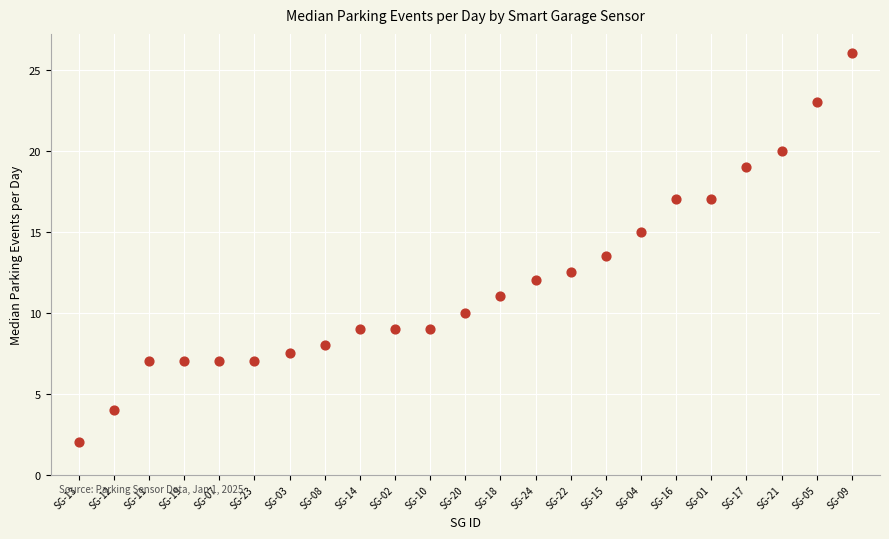

What Y value in the scatter plot is closest to 14?

13.5